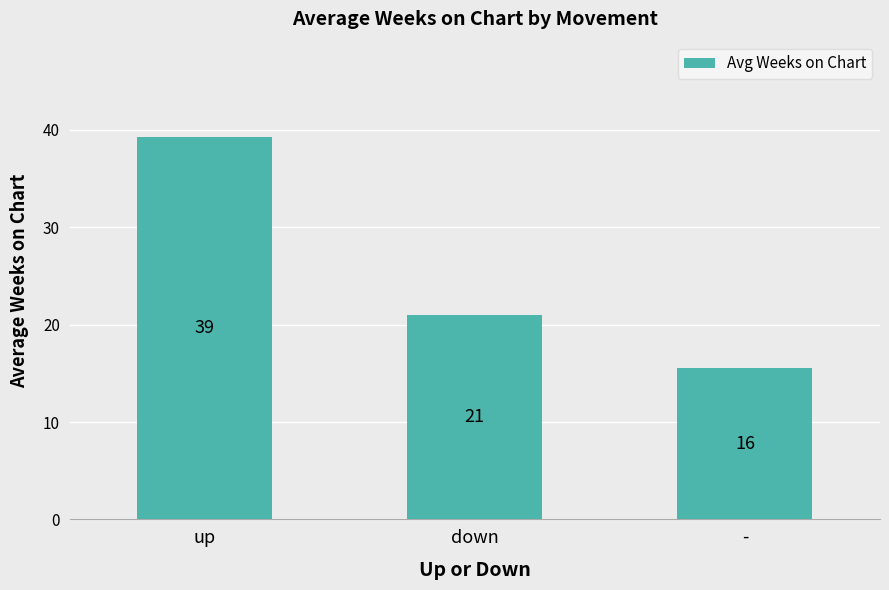

How many bars are there in total?

3